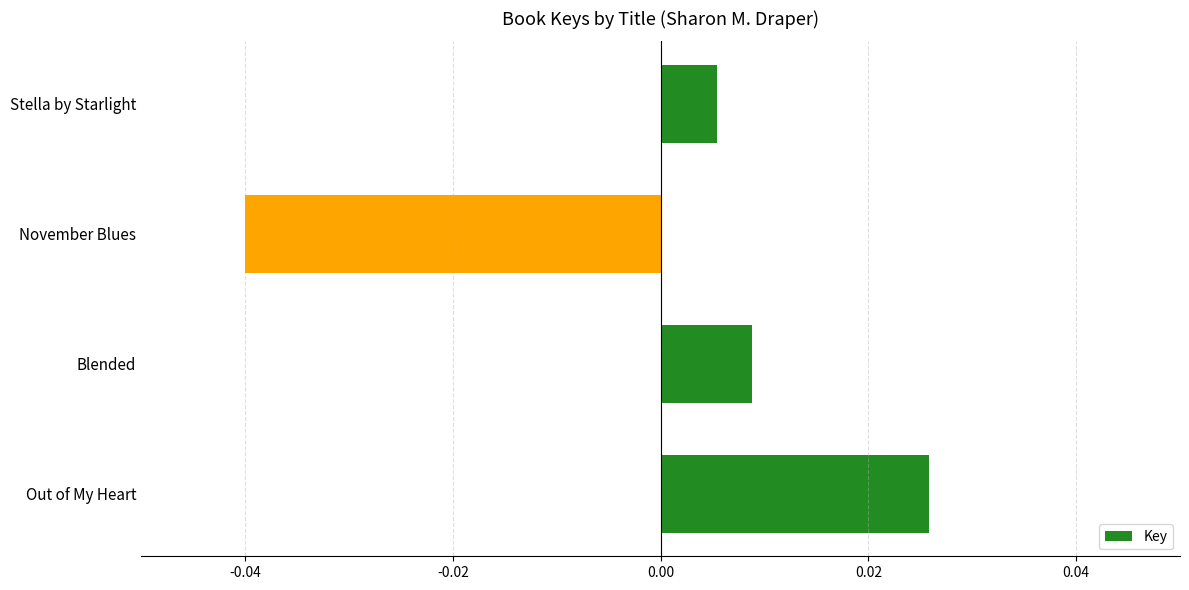

Is it true that the value at November Blues is -0.1?

False